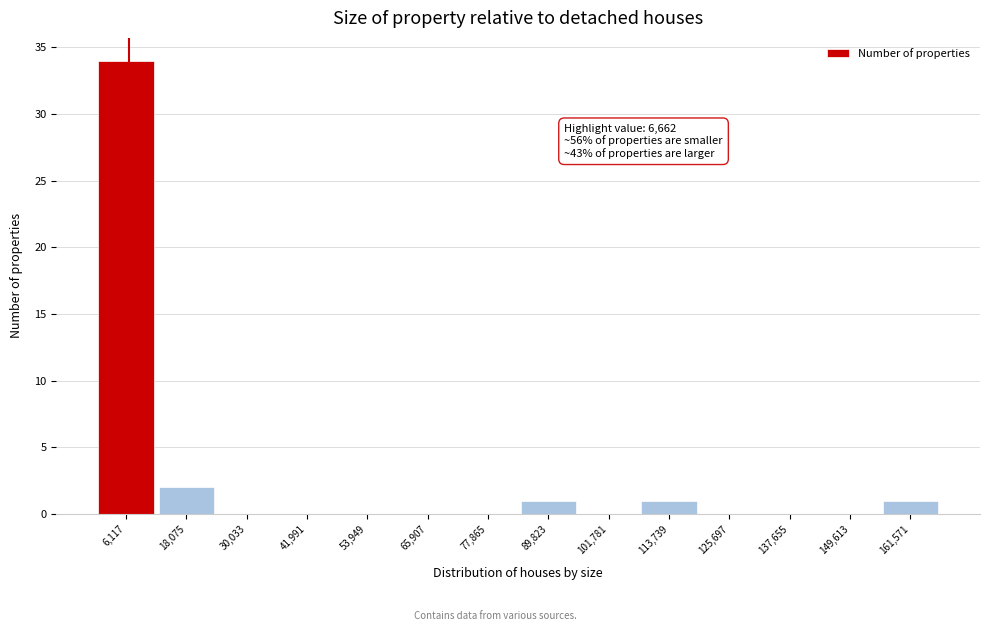

Which range on the x-axis has the tallest bar?

0 to 12000